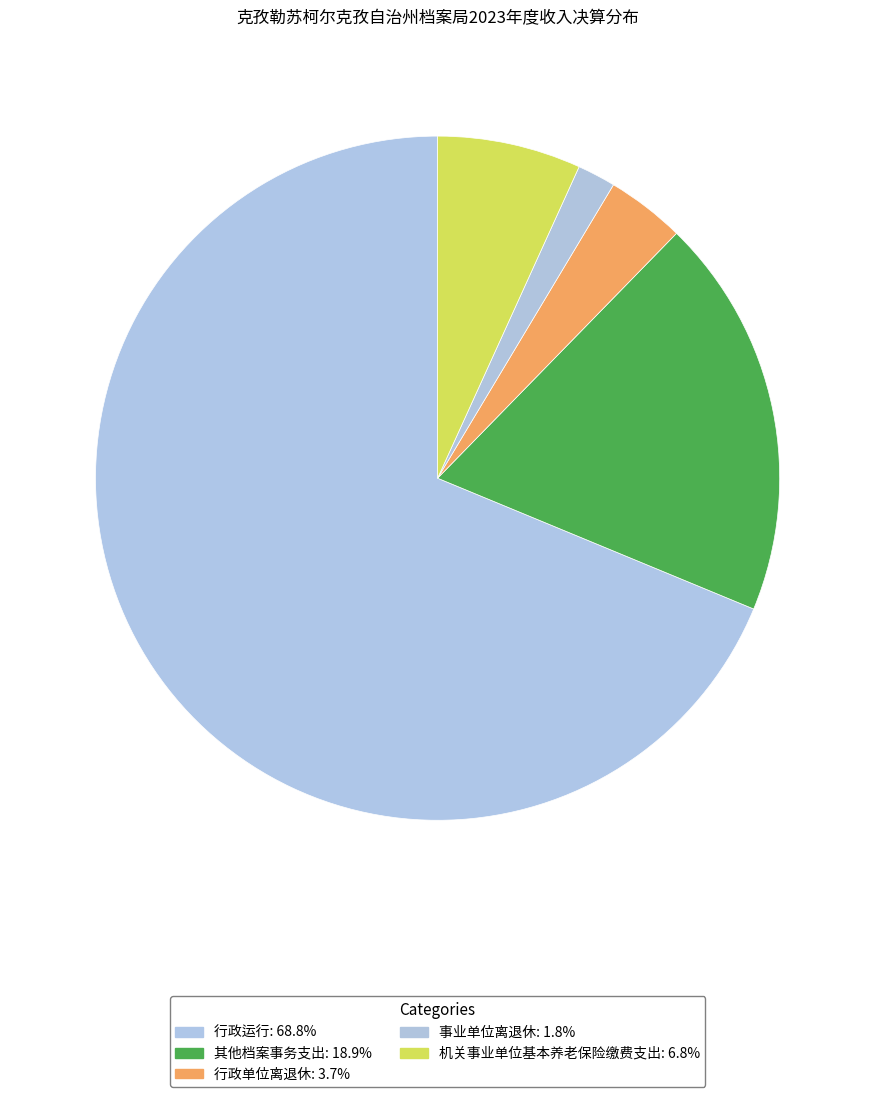

What is the ratio of the value at 行政运行 to the value at 行政单位离退休?

18.5